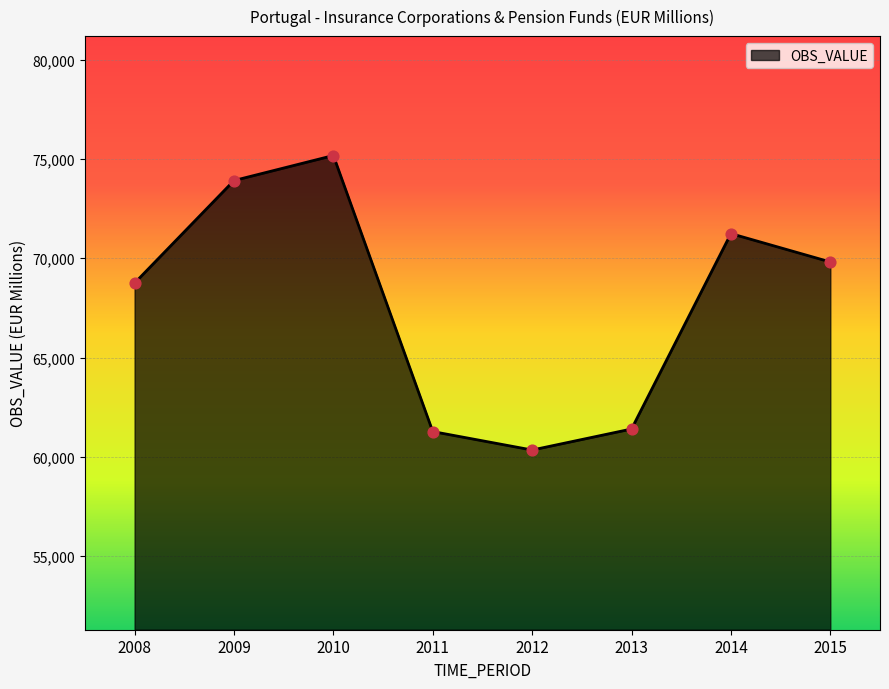

What is the change in value from 2009 to 2014?

-2673